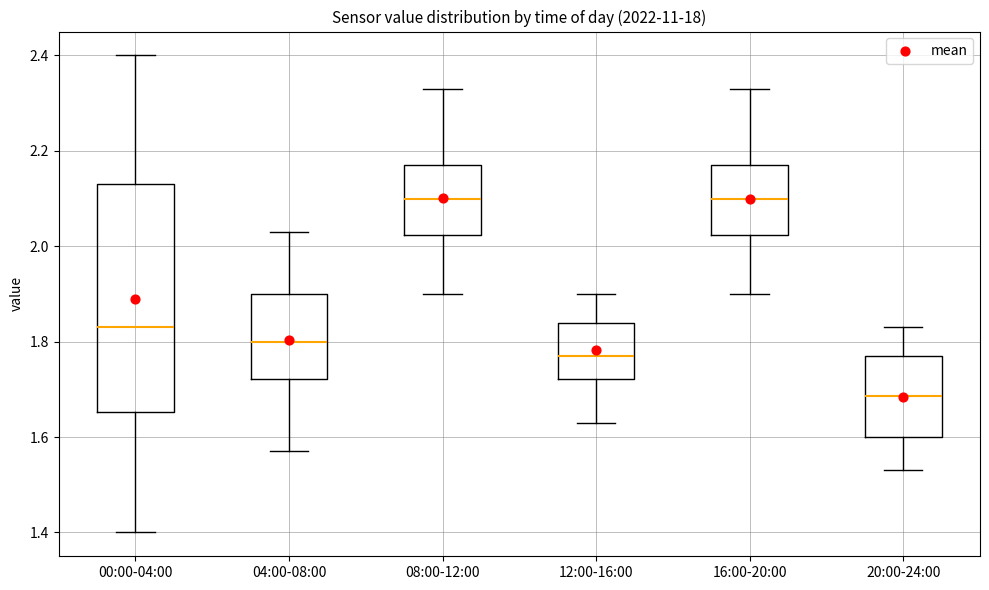

Which box has the lowest median line?

20:00-24:00